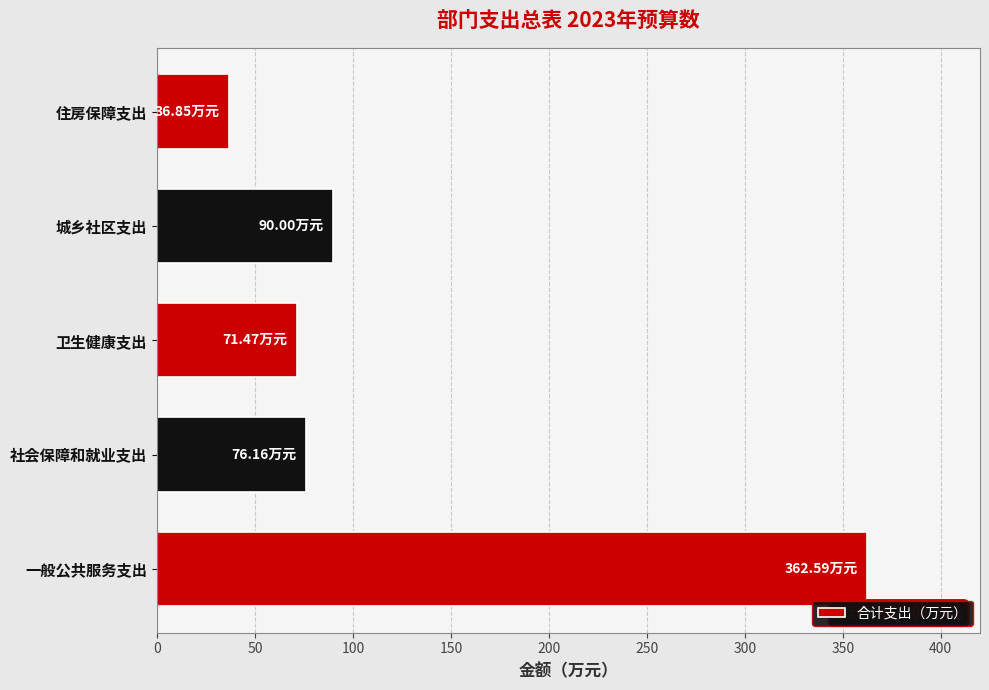

Where is the data nearest to the value 199?

城乡社区支出